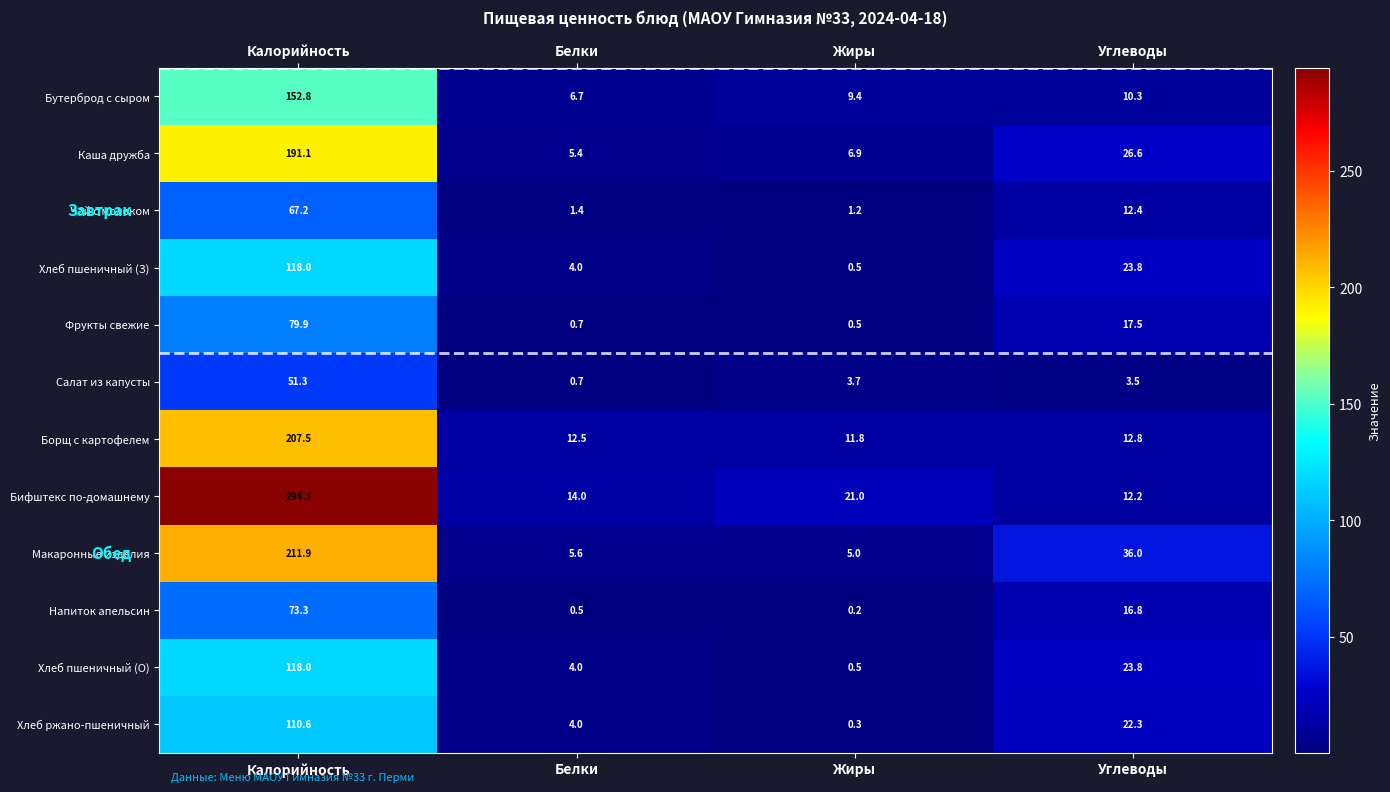

What is the greatest value displayed?

294.3